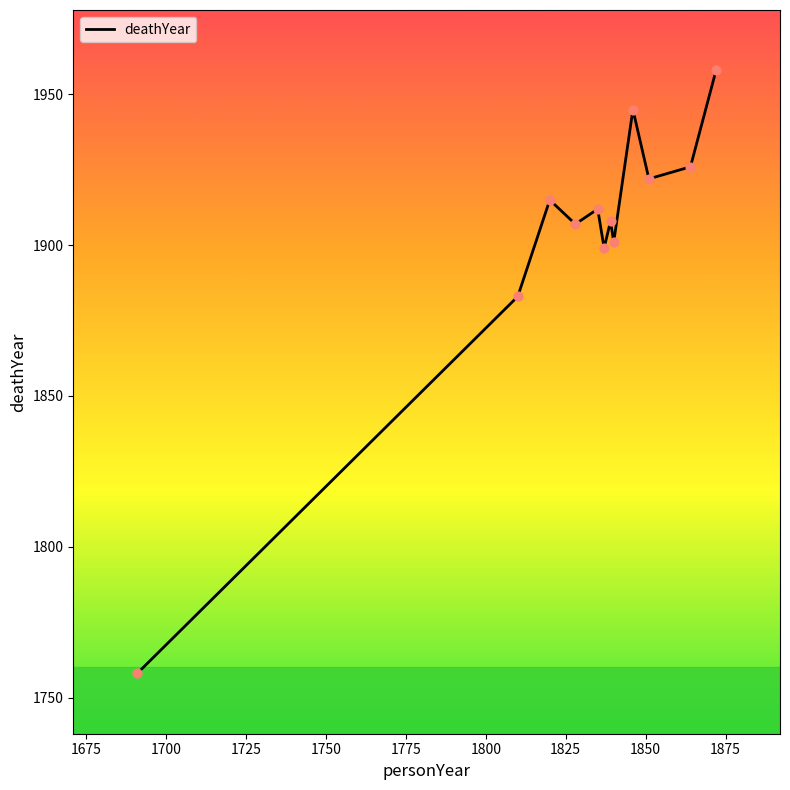

What is the smallest value displayed?

1758